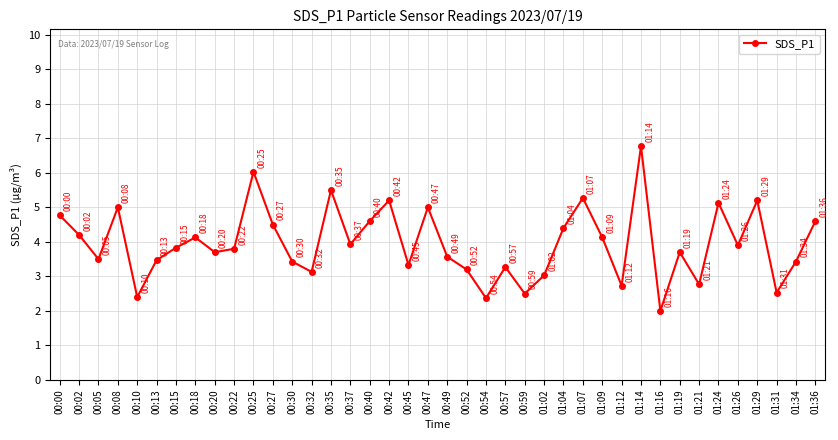

Approximately how many times larger is the value at 00:35 compared to 01:14?

0.8